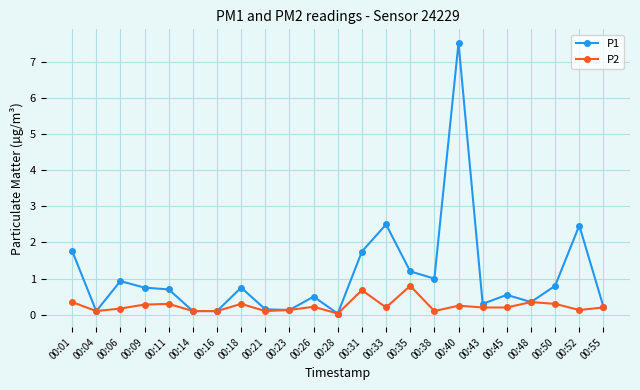

True or false: P2 has more than 2 interior local peaks.

True